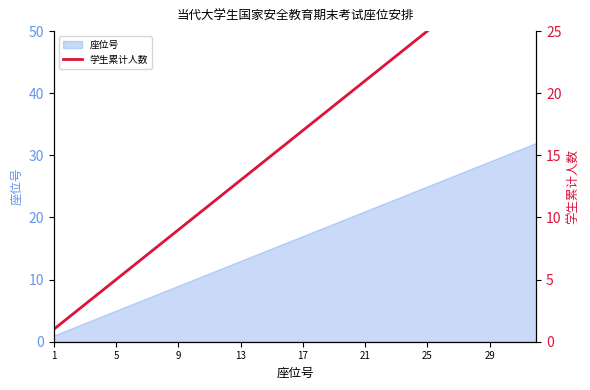

True or false: the data has more than 0 interior local peaks.

False